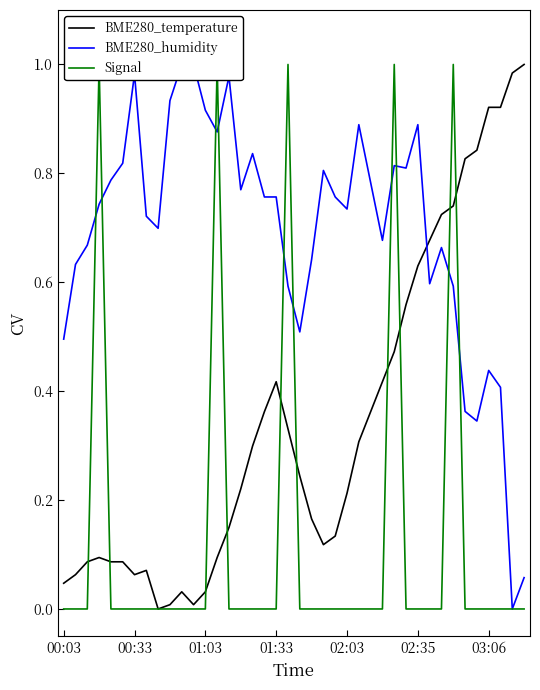

In Signal, how many points are higher than both neighbors (excluding endpoints)?

5